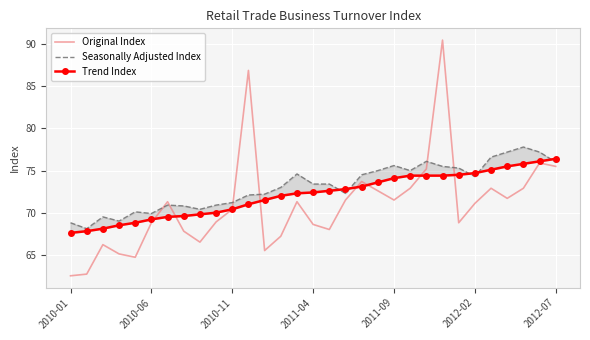

What is the average value of the Original Index series?

70.9